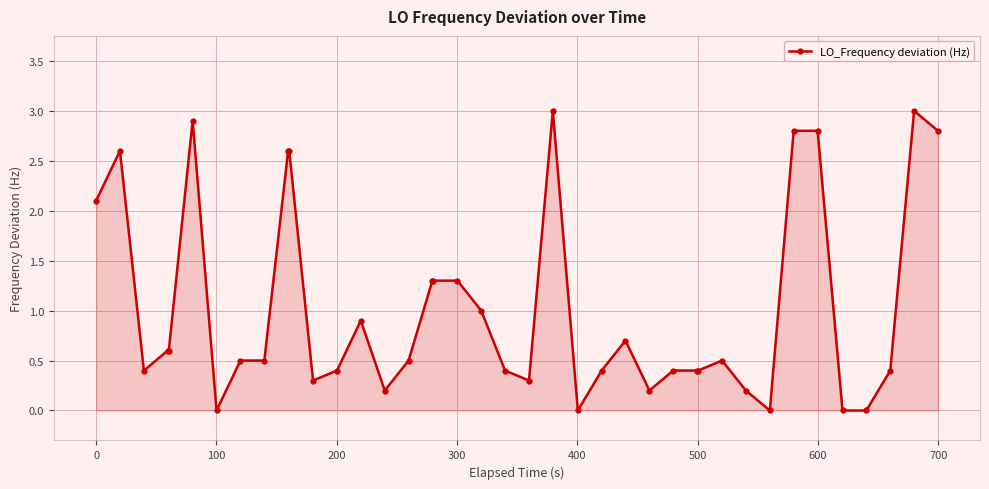

What is the maximum value shown in the chart?

3.0